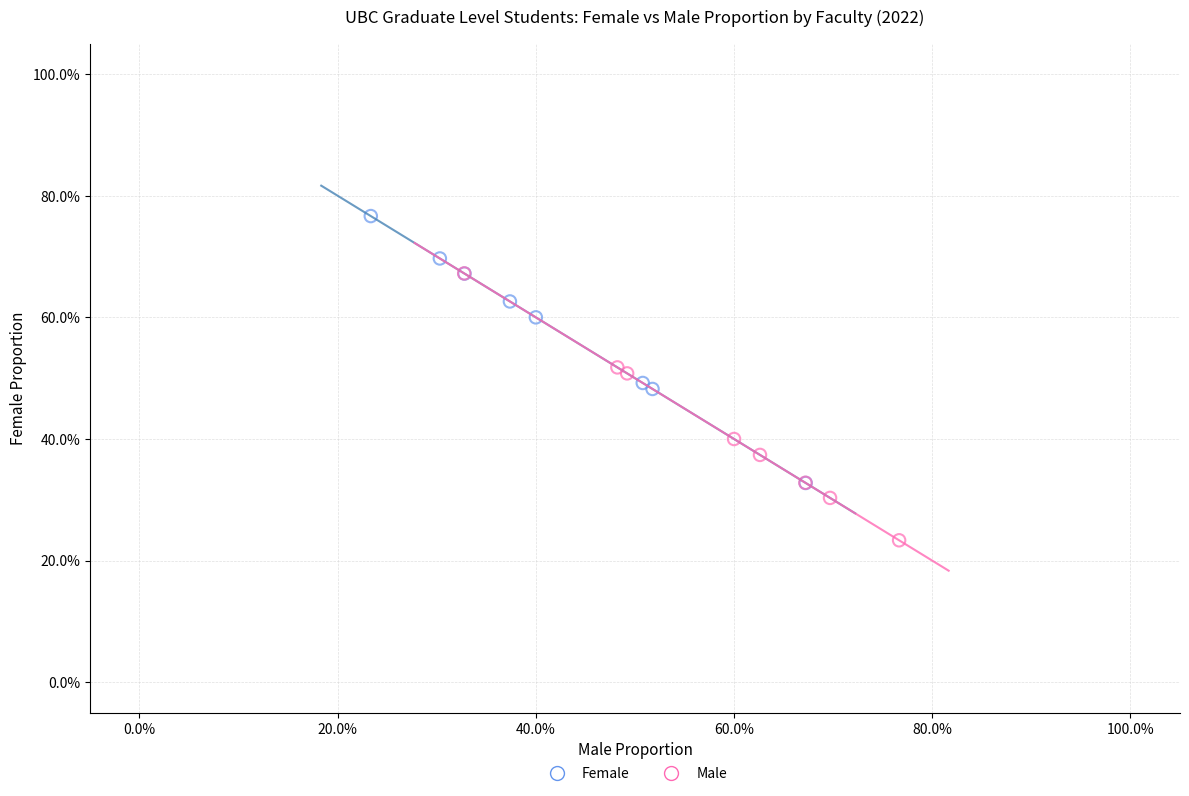

Which series contains the highest Y value?

Female